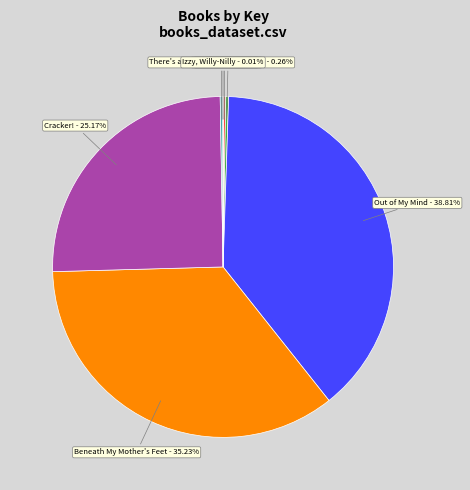

To the nearest percent, what is the average slice percentage?

14%